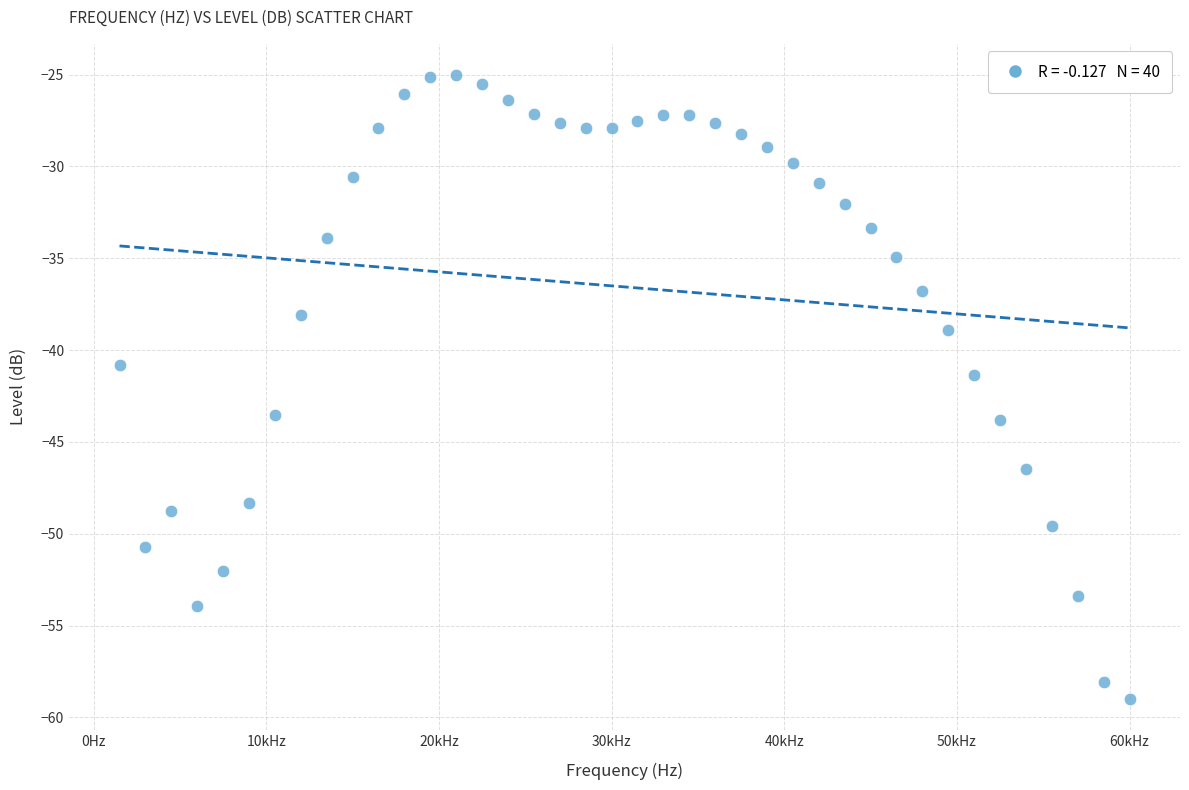

What is the range of Y values (max minus min)?

34.0